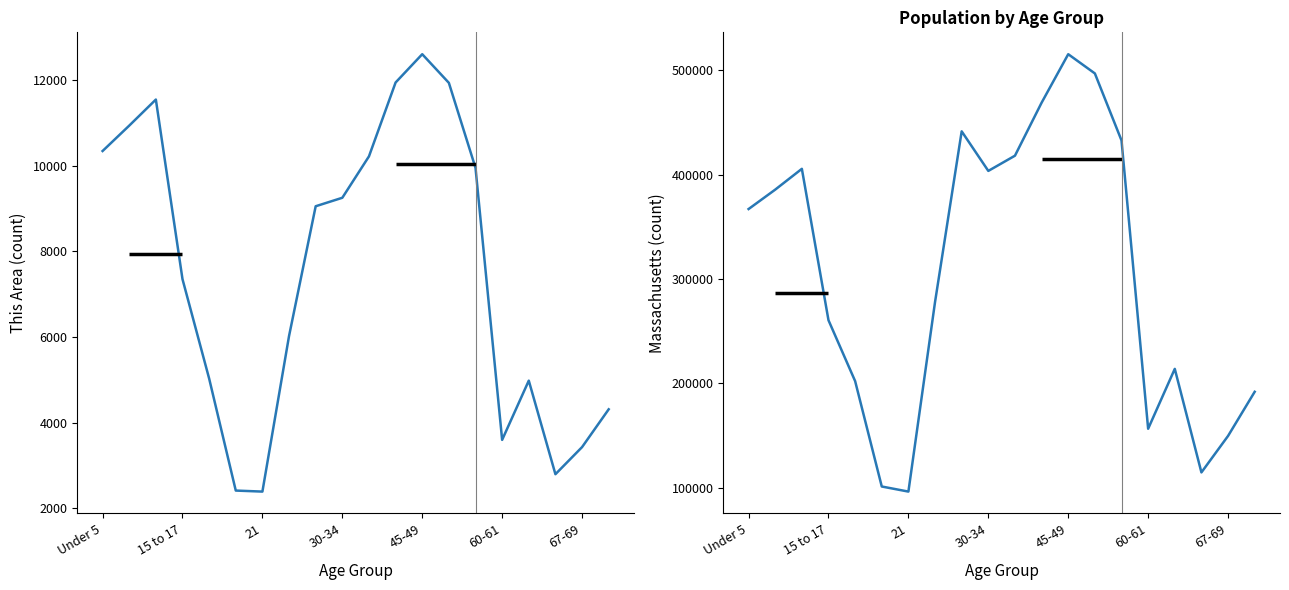

True or false: This Area has a value of 5078 at 30-34.

False